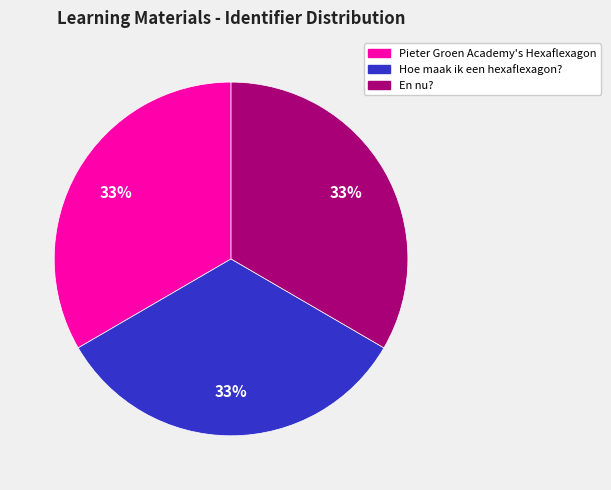

To the nearest percent, what portion does Pieter Groen Academy's Hexaflexagon represent?

33%